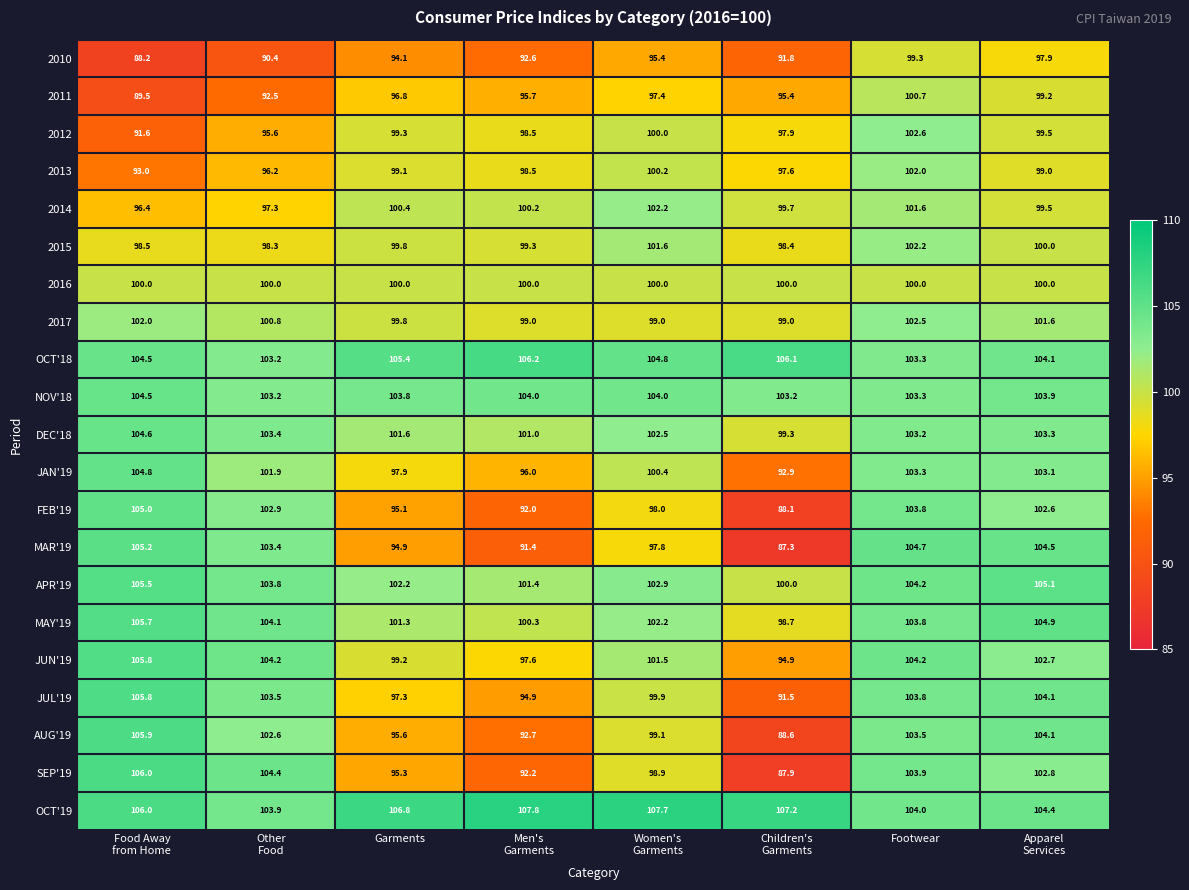

What is the minimum value for SEP'19?

87.9